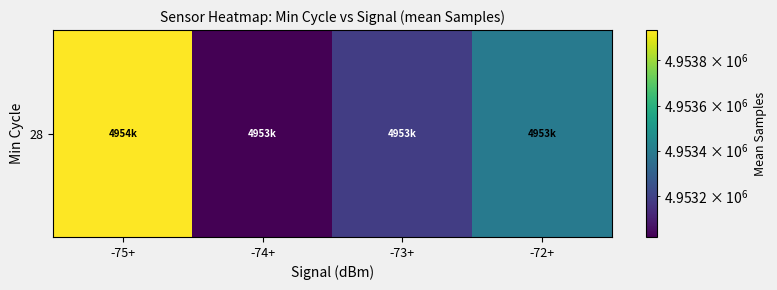

True or false: the data shows 2588023.1 at -72+.

False